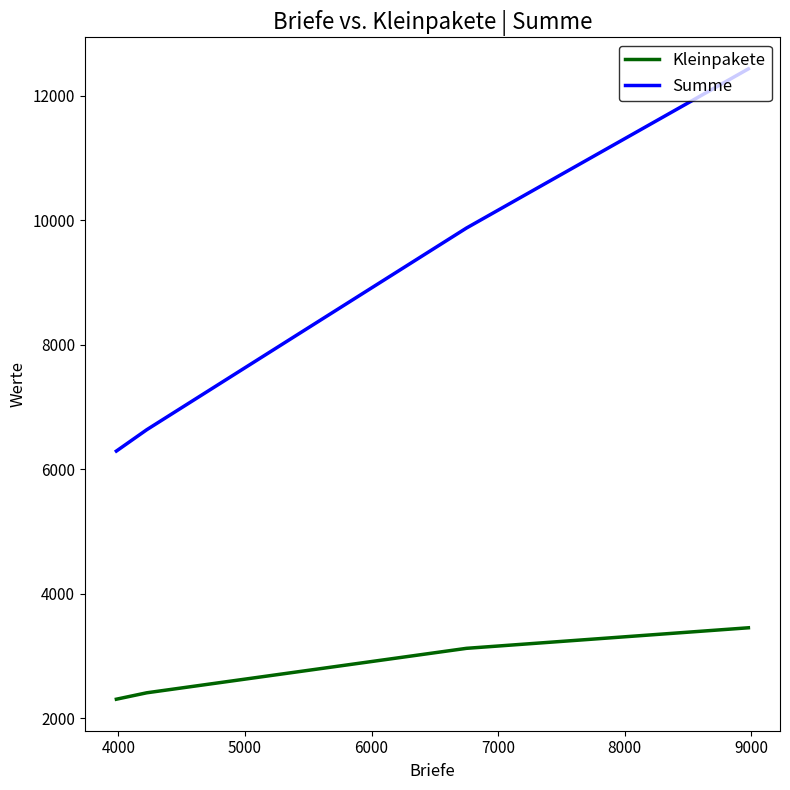

What is the difference between the maximum and minimum values in the Kleinpakete series?

1147